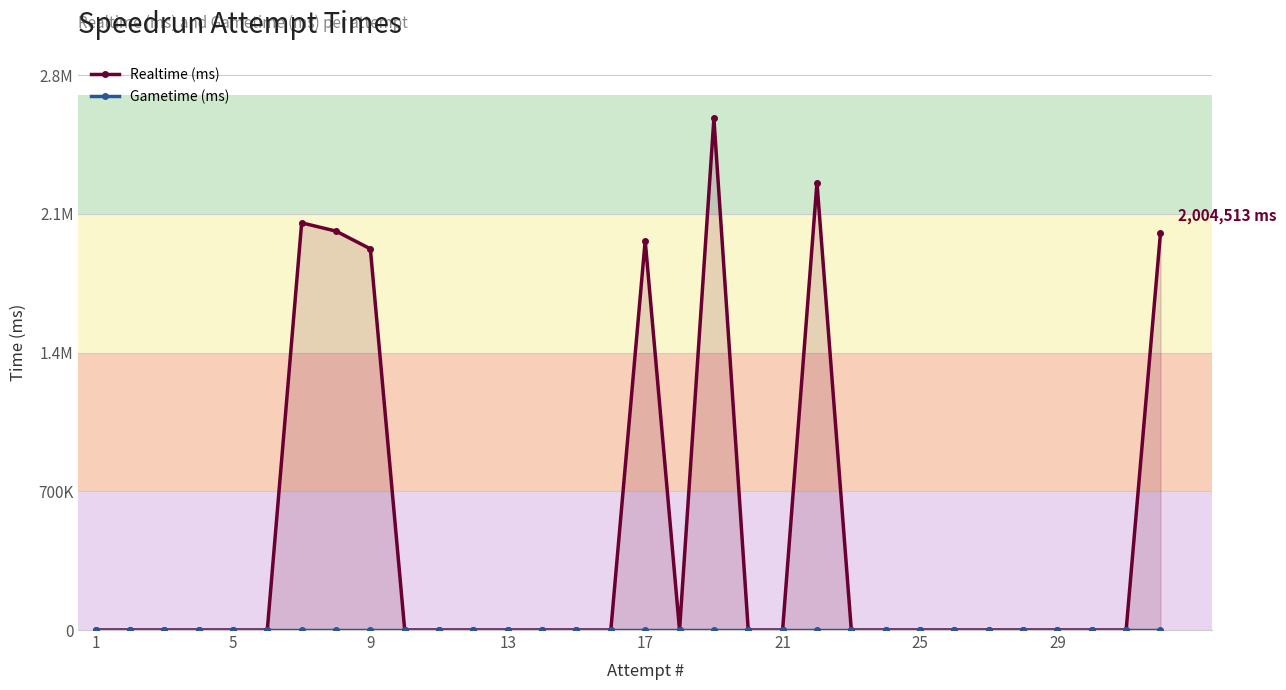

Is the value of Gametime (ms) at 12 greater than the value of Realtime (ms) at 23?

No